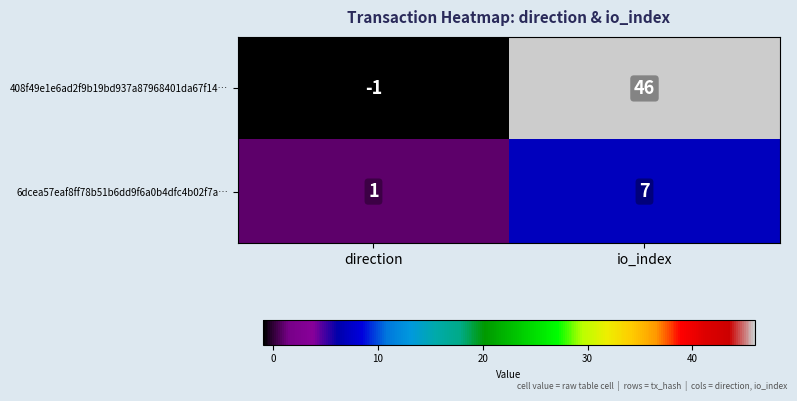

What is the sum of the 6dcea57eaf8ff78b51b6dd9f6a0b4dfc4b02f7a… values at io_index and direction?

8